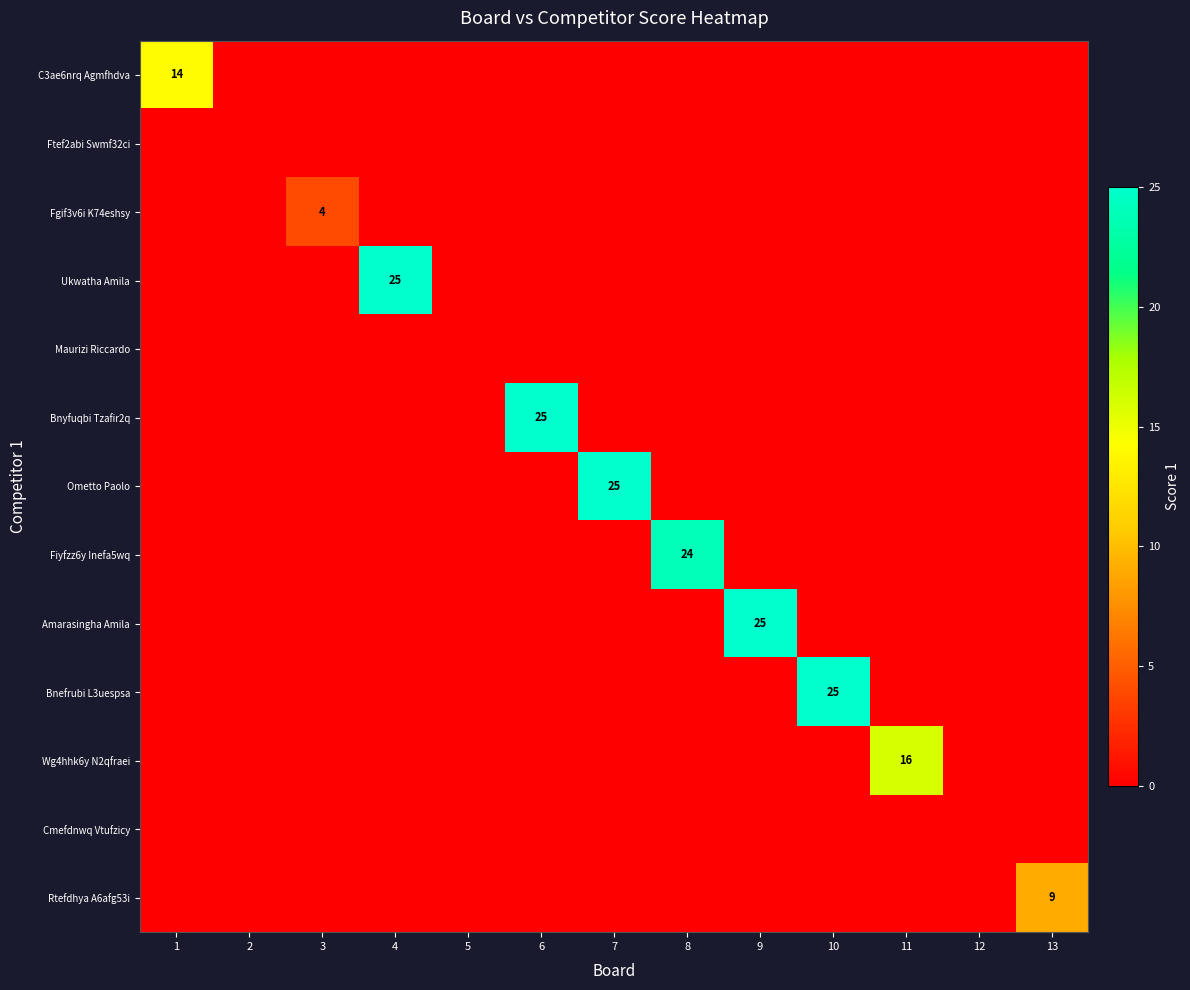

The value of Wg4hhk6y N2qfraei at 11 is 24. True or false?

False